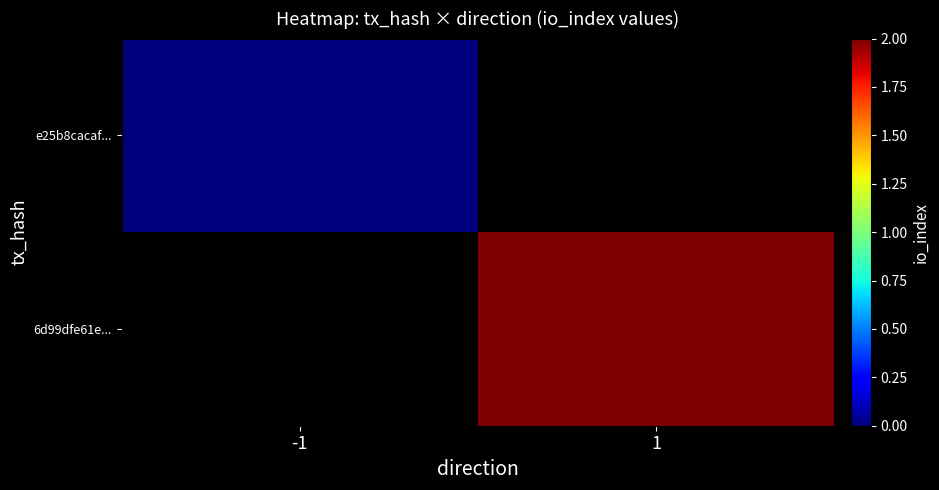

How many positive values does the 6d99dfe61e... series have?

1